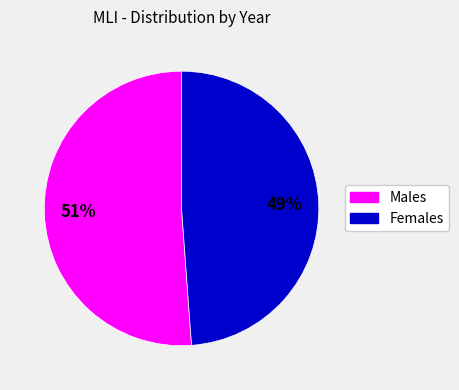

To the nearest percent, what is the difference between the largest and smallest slice percentages?

2%